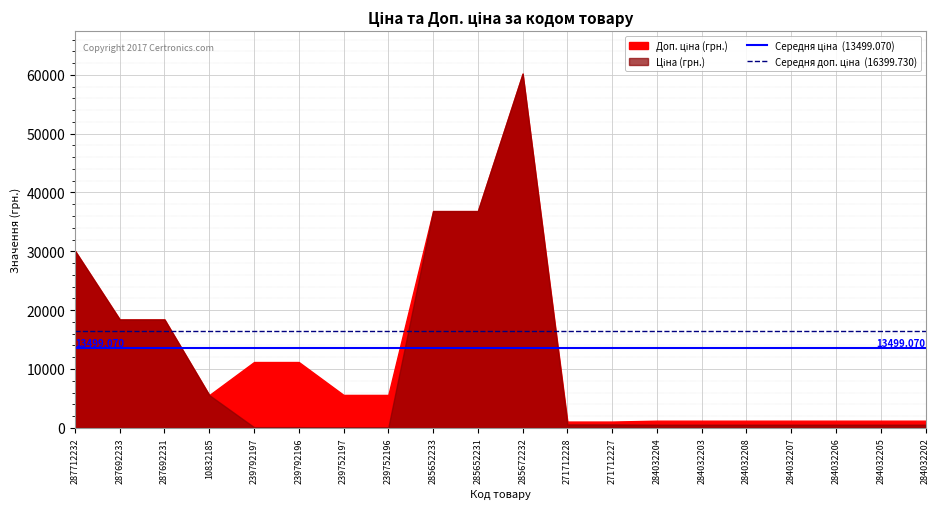

How many series are shown in this chart?

2